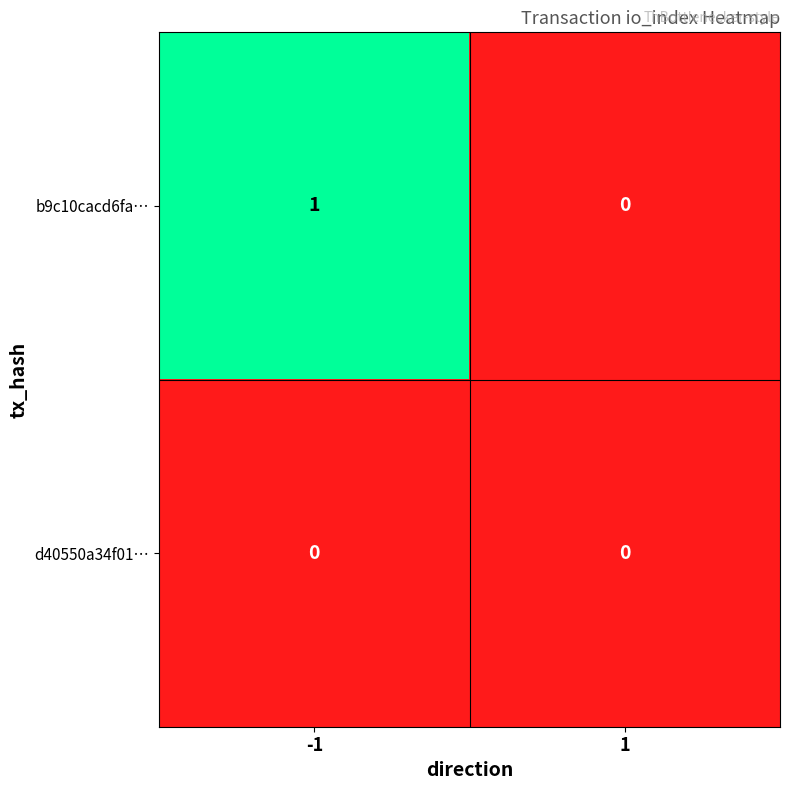

Reading right to left, extract all data points from this chart.

b9c10cacd6fa…: 1=0	-1=1
d40550a34f01…: 1=0	-1=0